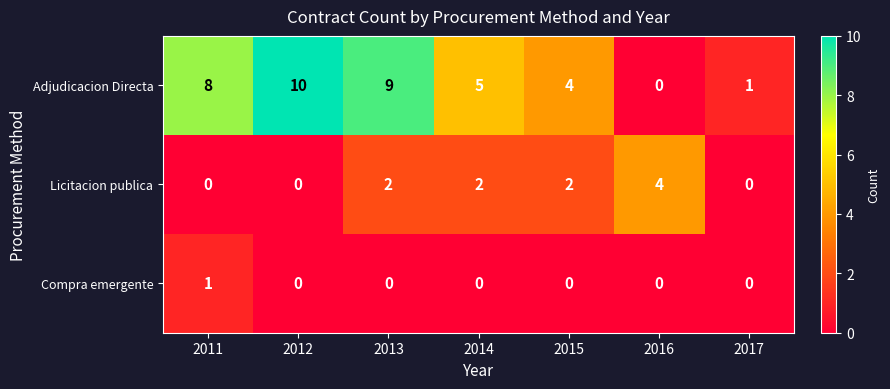

The Licitacion publica series shows 3 at 2013. True or false?

False